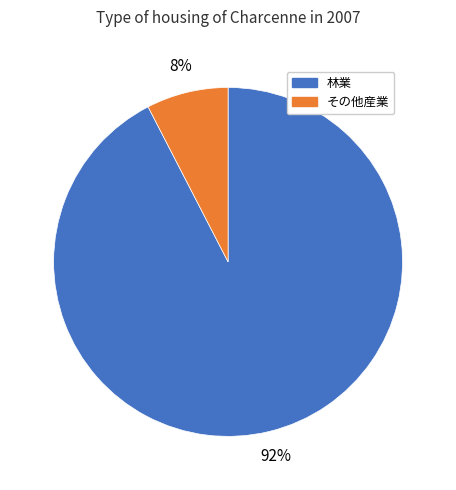

To the nearest percent, what is the average slice percentage?

50%